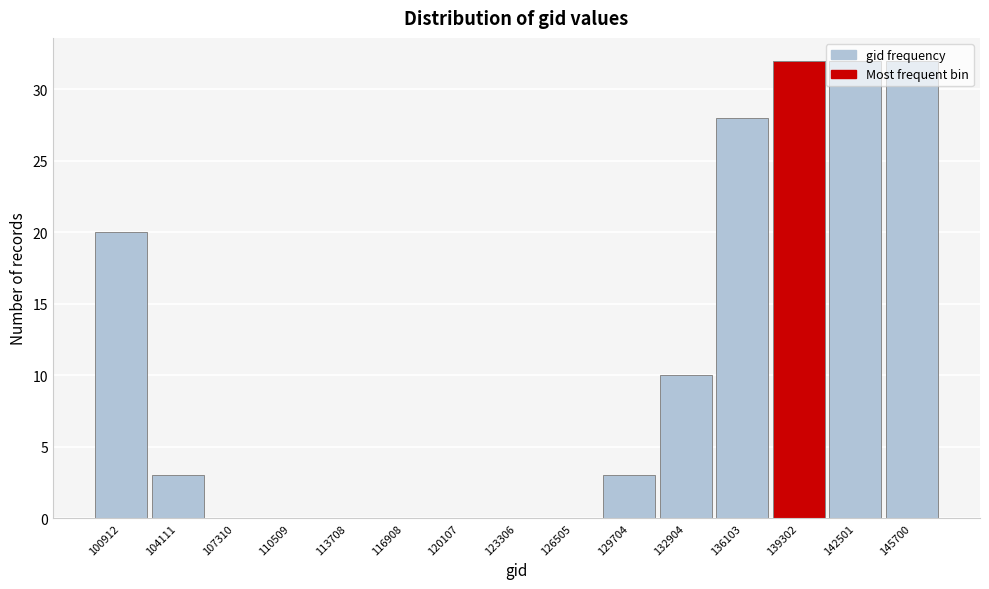

Where is the data nearest to the value 16?

100912